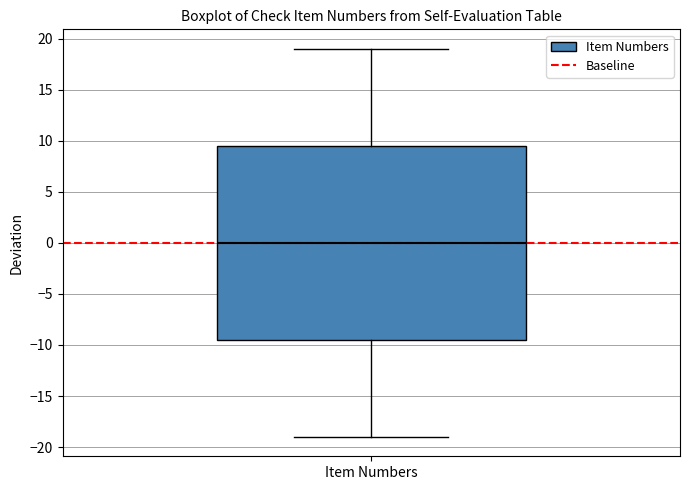

Where is the lower edge of the box for Item Numbers on the y-axis? The values are not printed on the chart, so give them approximately, as read against the axis.

-9.5